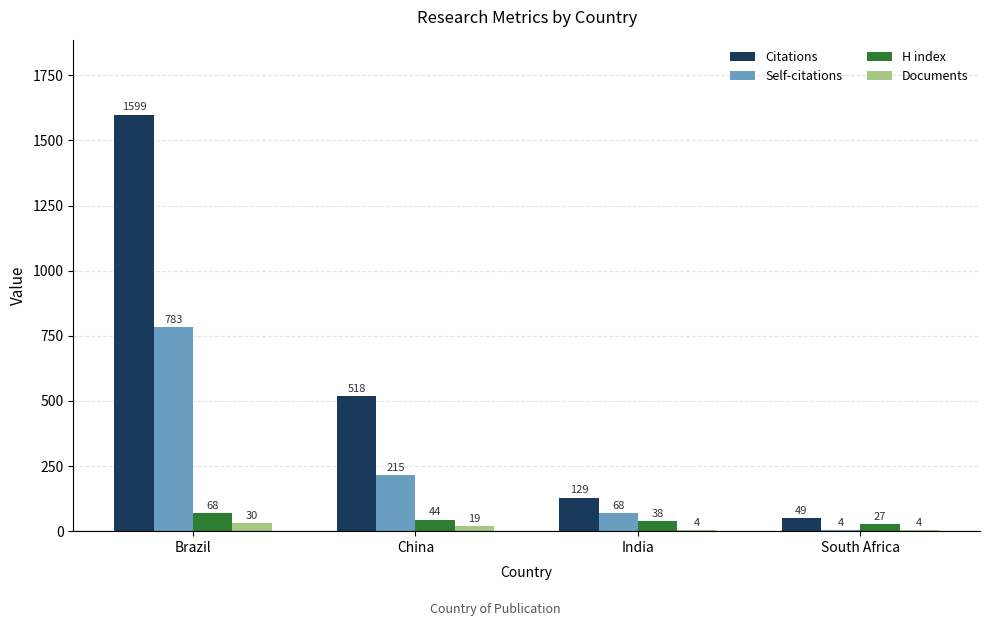

Are the bars horizontal?

No